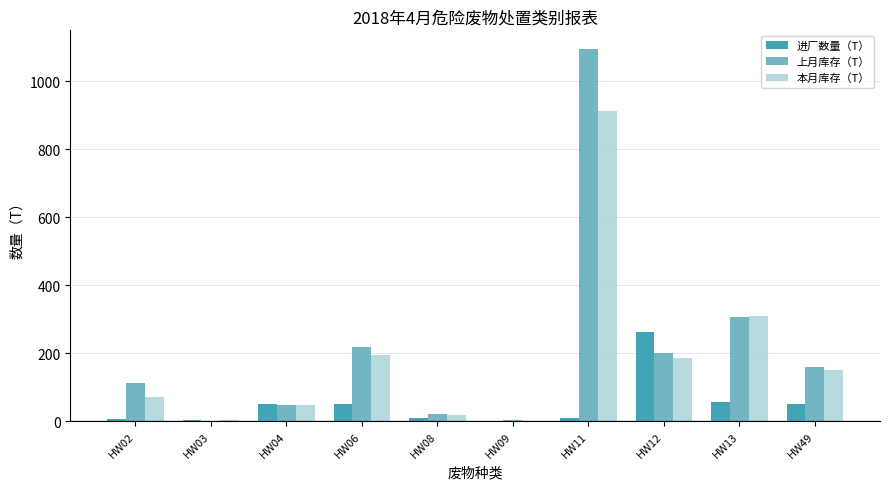

How many data points in 上月库存（T） are above 160?

5